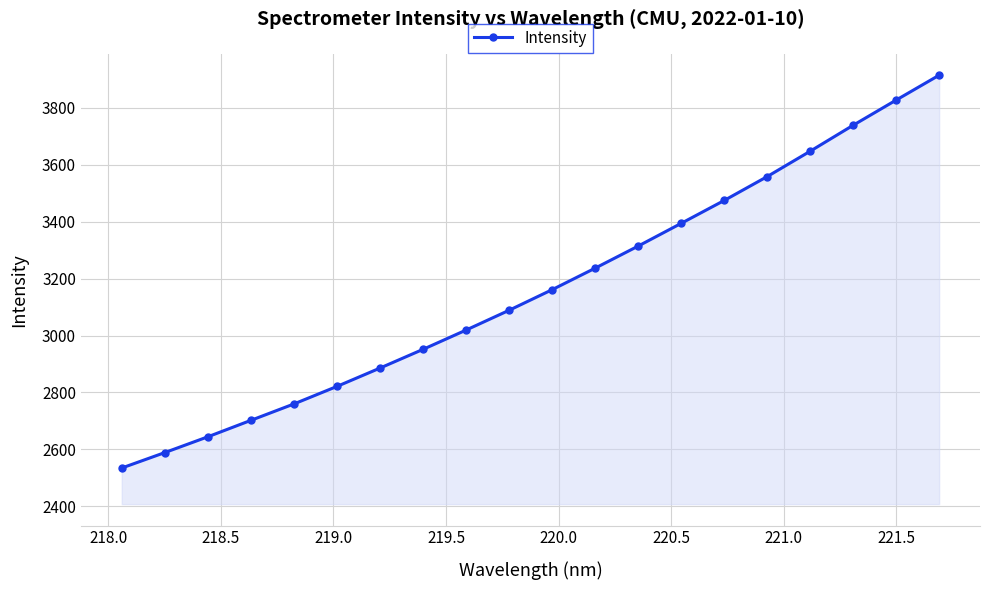

How many values are below 3160?

10